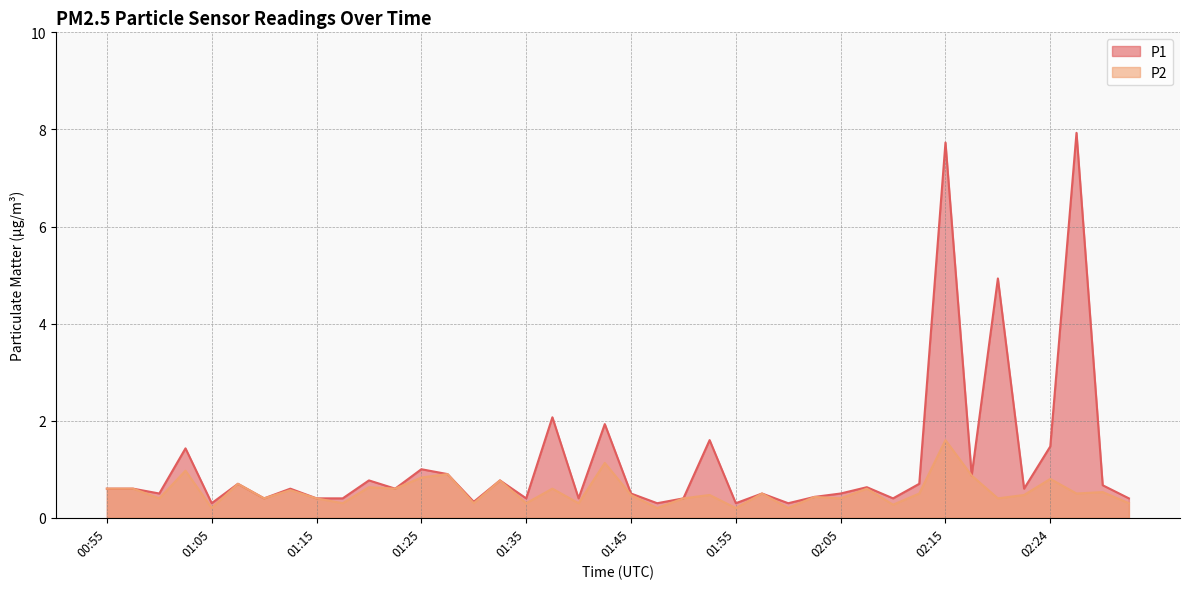

True or false: P1 and P2 intersect in this chart.

False